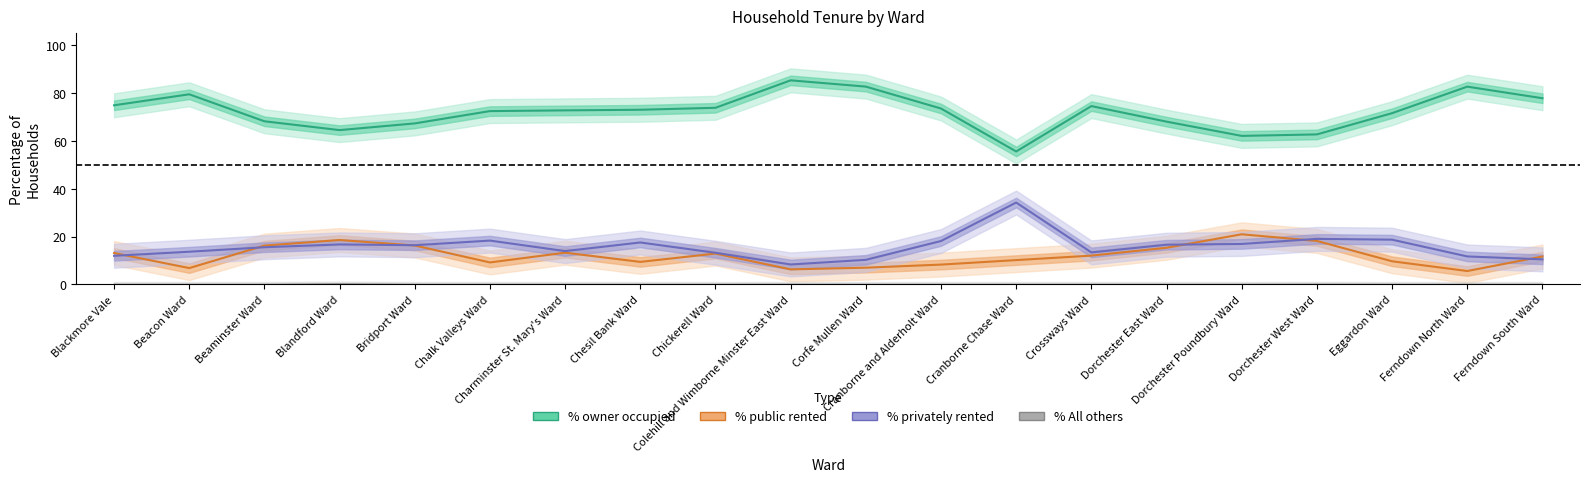

How many interior local peaks does the % public rented series have?

4